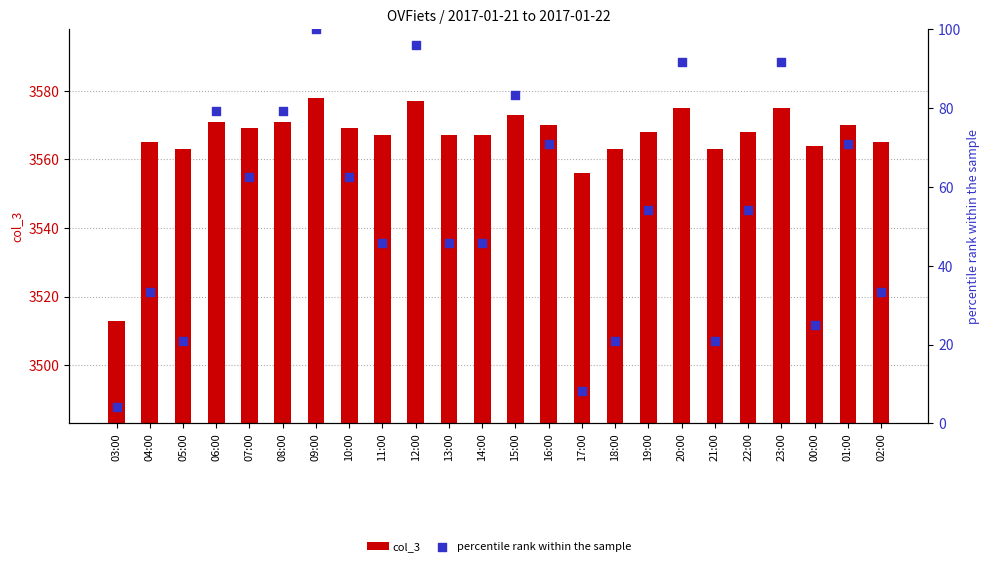

What is the total value across all series at 10:00?

3631.5